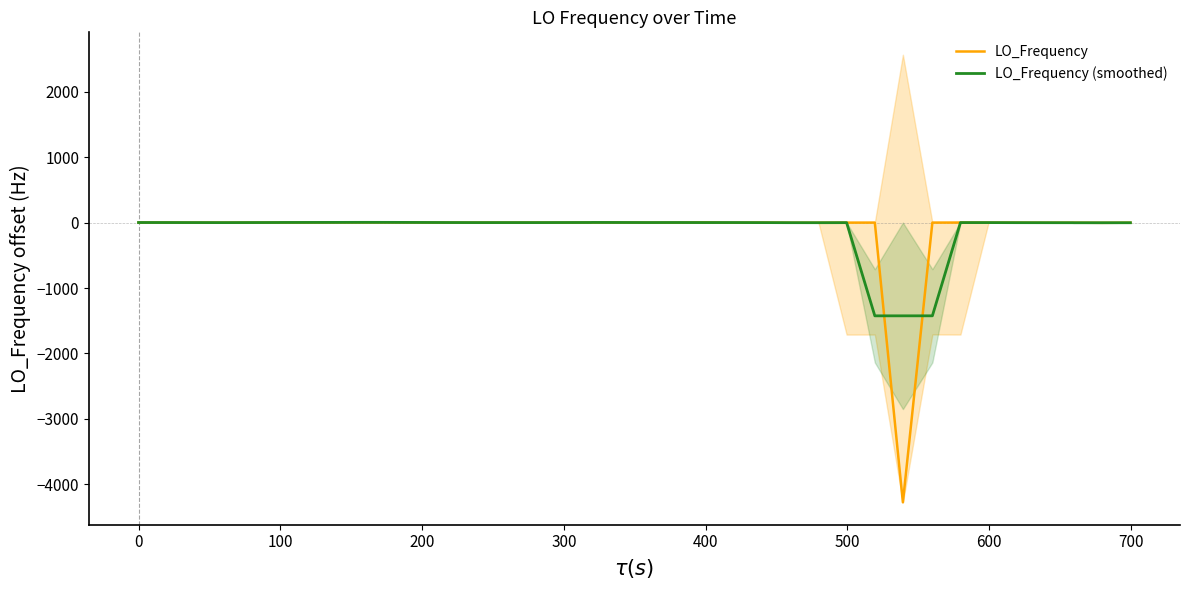

What are all the series names shown in the legend?

LO_Frequency, LO_Frequency (smoothed)